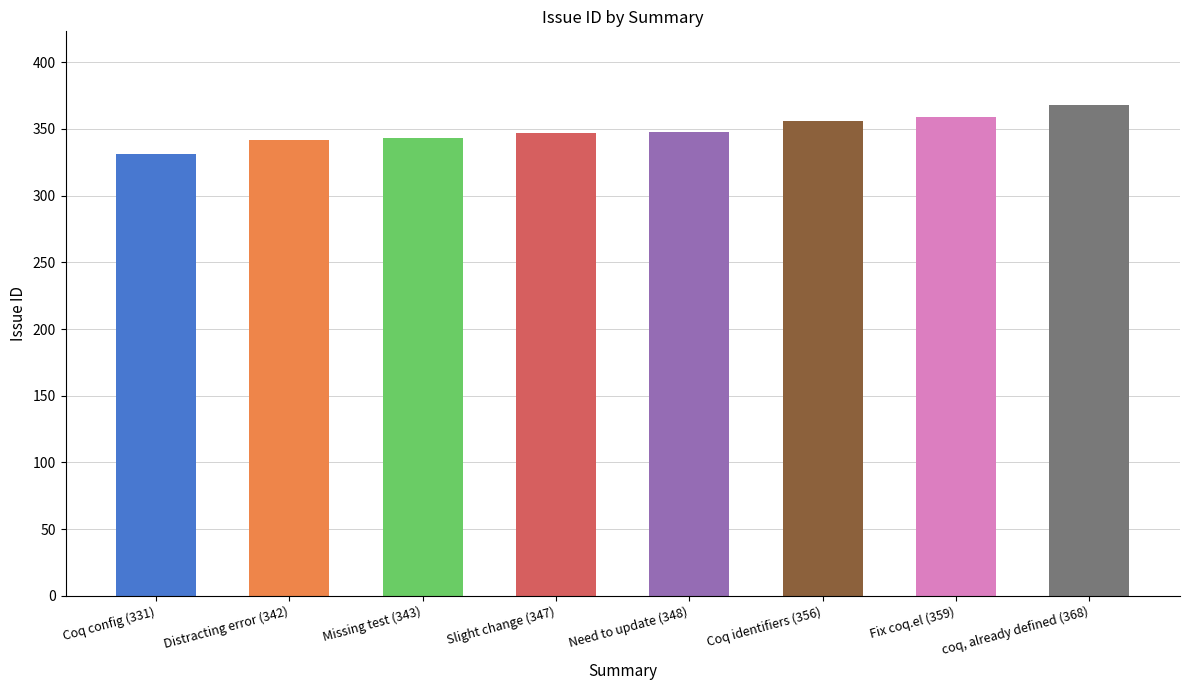

What is the difference between the second highest and second lowest values?

17